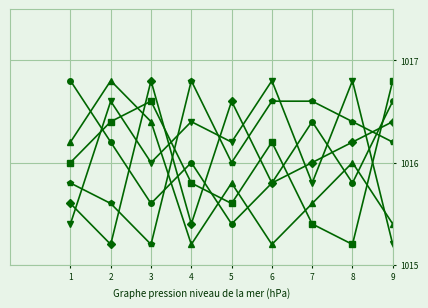

What is the total value across all series at 2?

6096.8